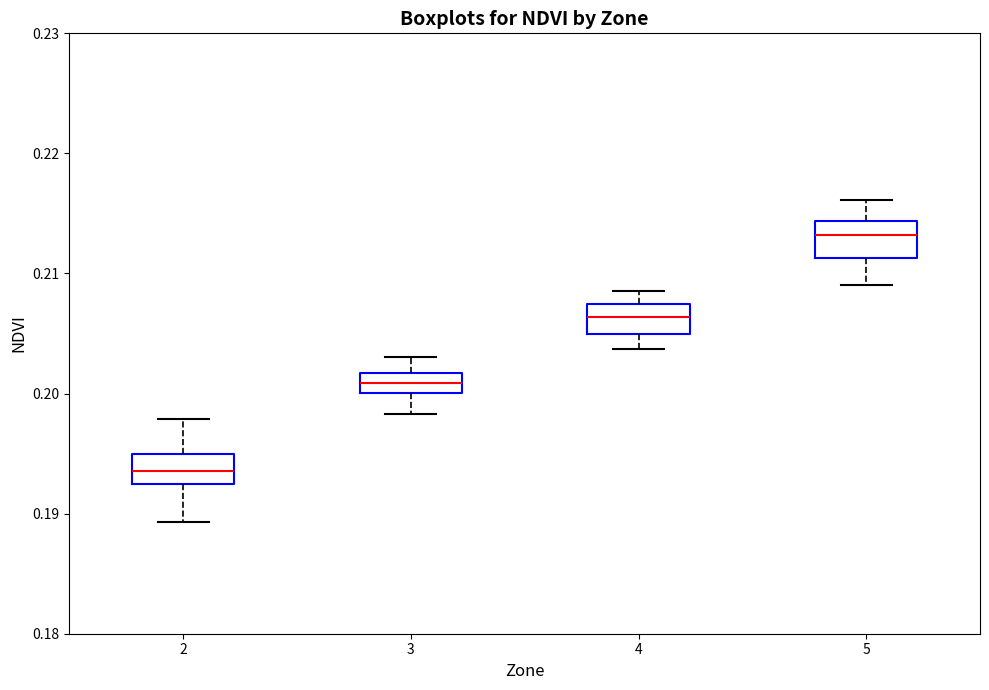

Reading left to right, read every box against the y-axis: the position of its median line, the range the box covers, and the ends of its whiskers. The values are not printed on the chart, so give them approximately, as read against the axis.

2: median 0.194, box 0.192 to 0.195, whiskers 0.189 to 0.198
3: median 0.201, box 0.200 to 0.202, whiskers 0.198 to 0.203
4: median 0.206, box 0.205 to 0.207, whiskers 0.204 to 0.209
5: median 0.213, box 0.211 to 0.214, whiskers 0.209 to 0.216